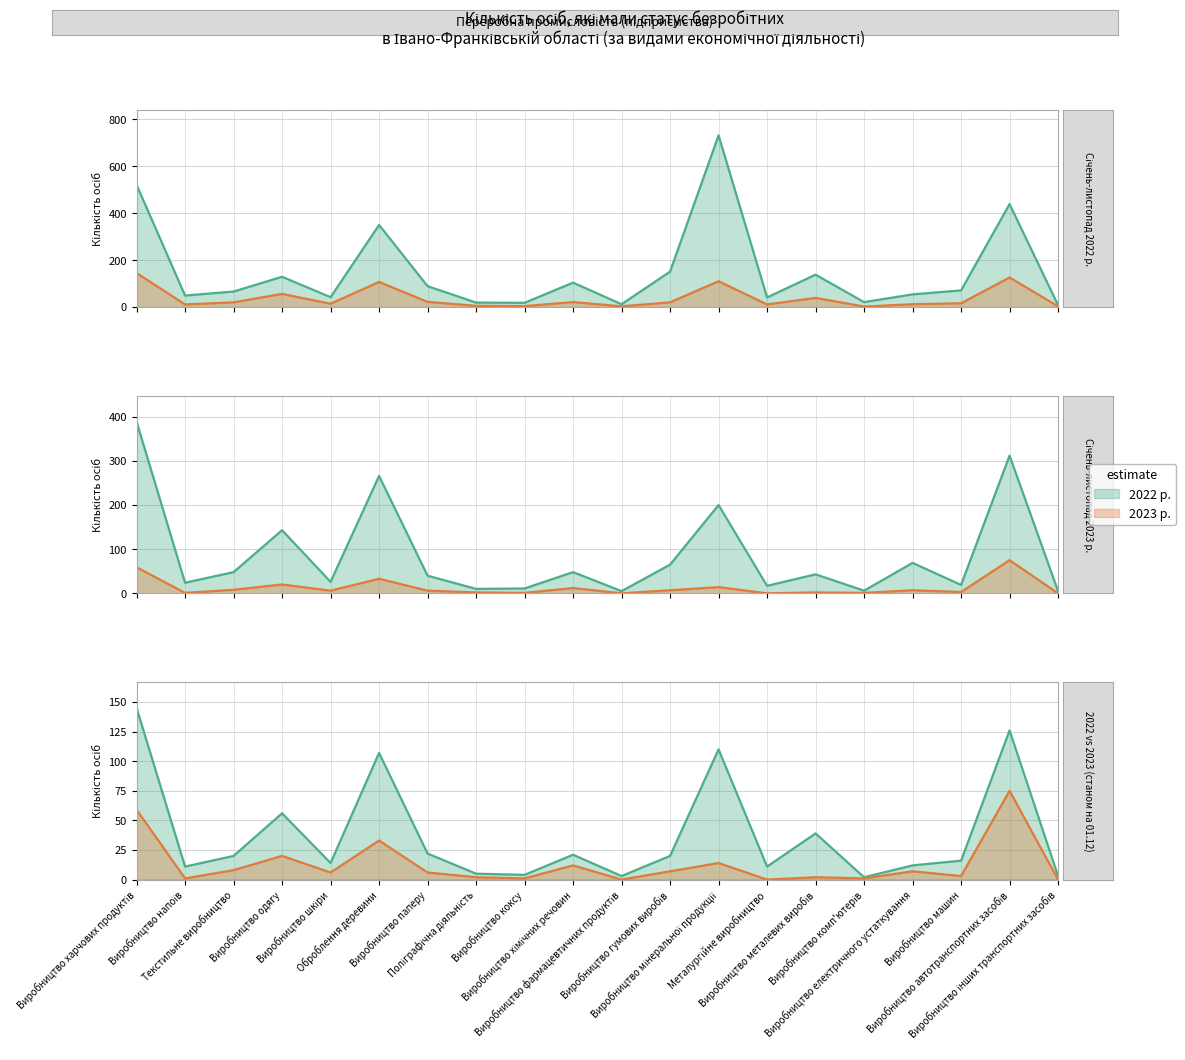

Which series has the widest spread of values?

Січень-листопад 2022 р.